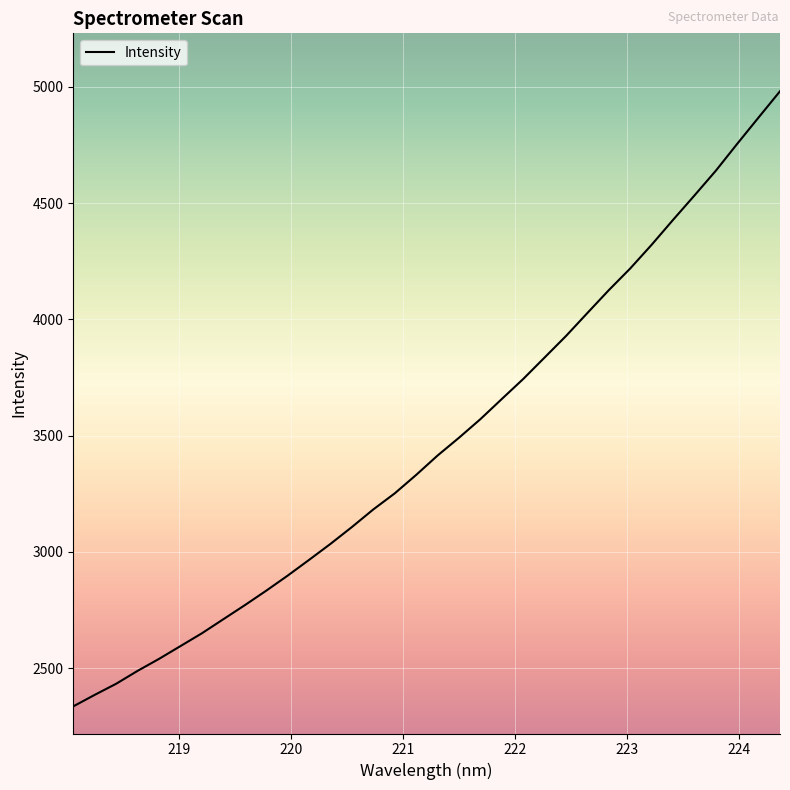

Does the chart have visible grid lines?

Yes